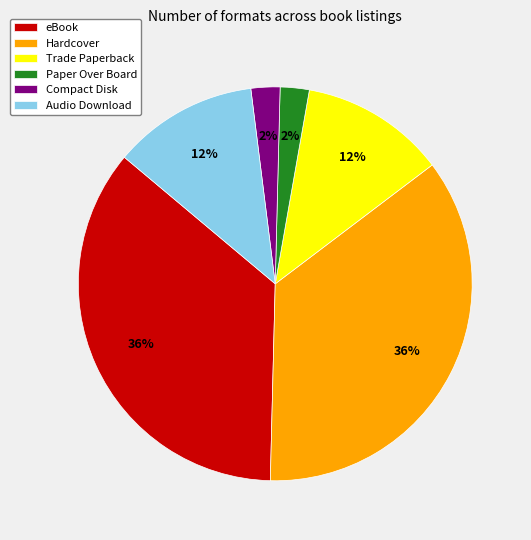

Is there any slice that represents more than half of the pie?

No